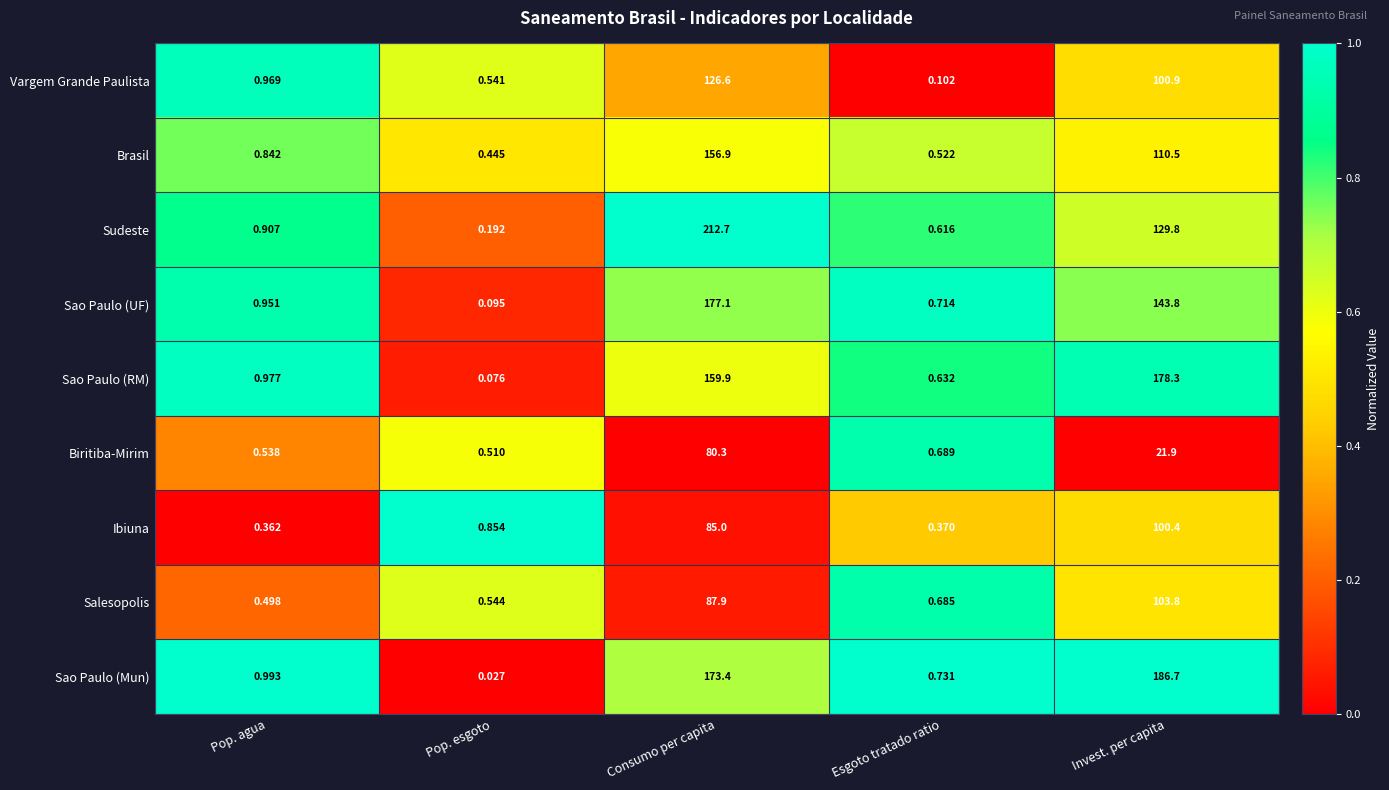

Rank the categories by Ibiuna value from highest to lowest.

Invest. per capita, Consumo per capita, Pop. esgoto, Esgoto tratado ratio, Pop. agua